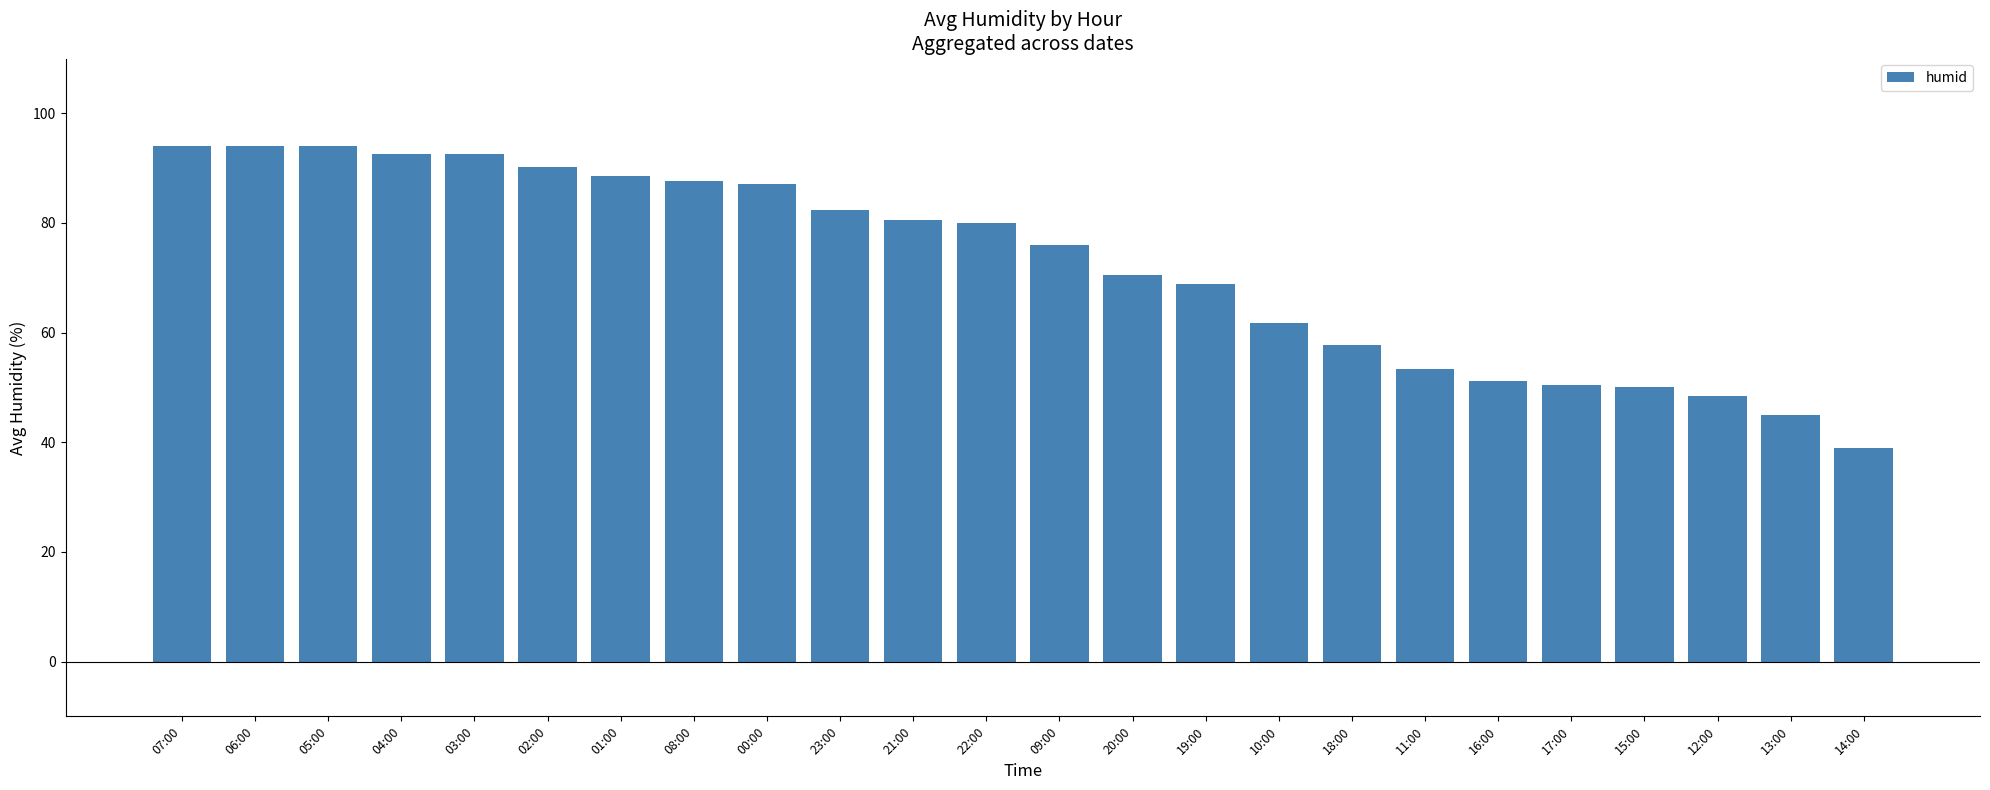

What value does the data have at 08:00?

87.8